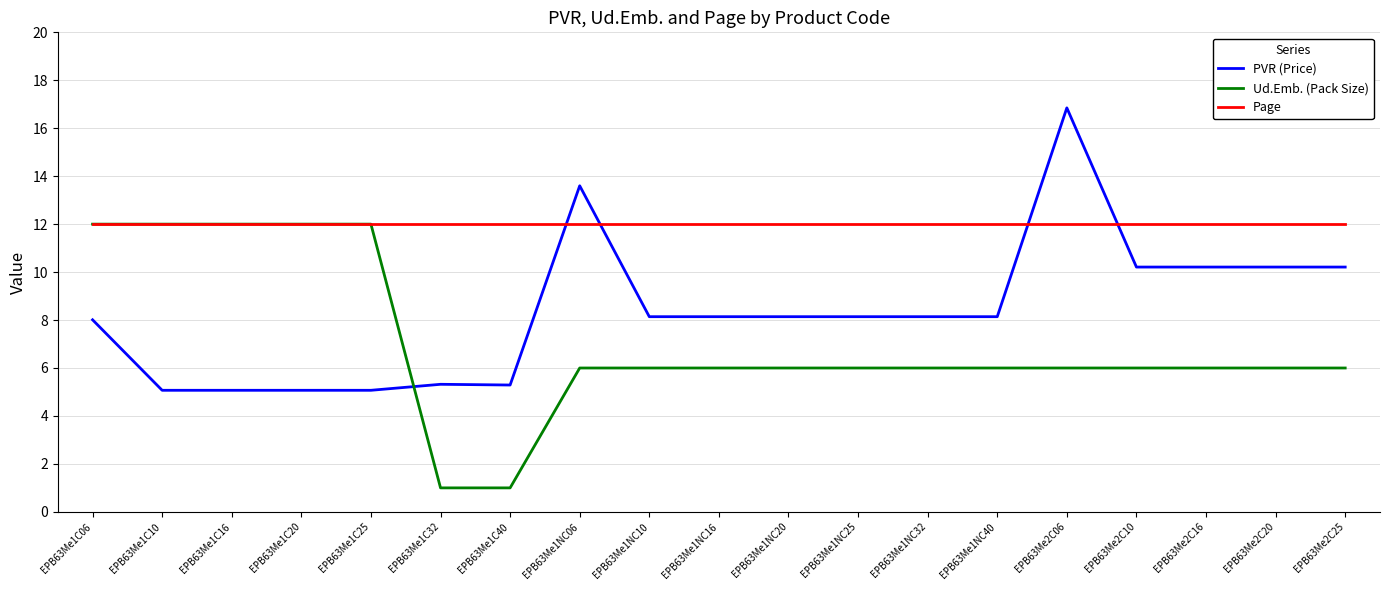

What is the average value of the Page series?

12.0